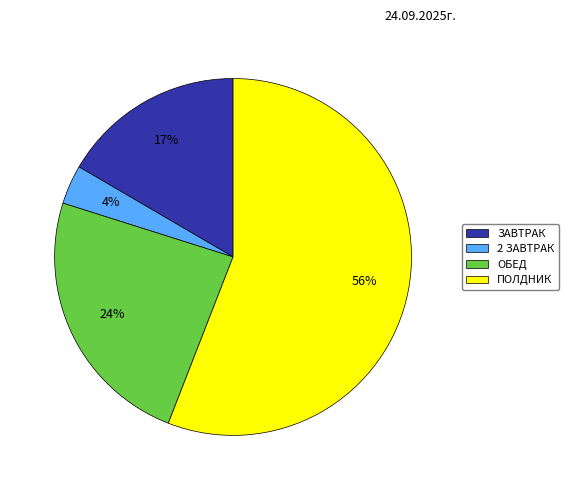

True or false: ЗАВТРАК accounts for 22% of the total.

False